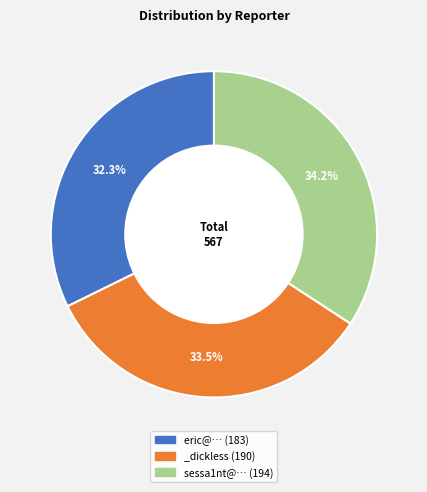

Which category has the smallest portion of the pie?

eric@…